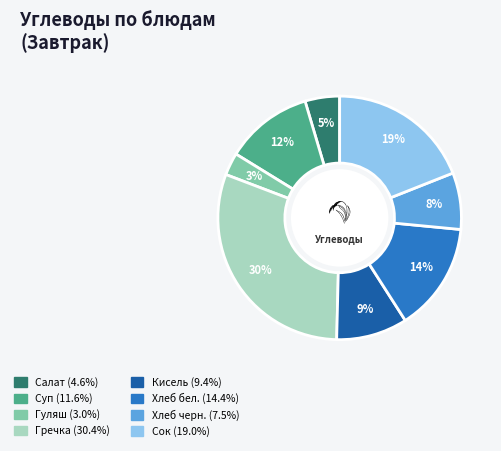

To the nearest percent, what is the difference between the largest and smallest slice percentages?

27%